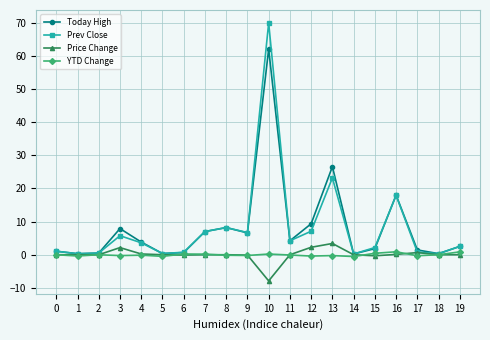

What is the difference between the maximum and minimum values in the YTD Change series?

1.4